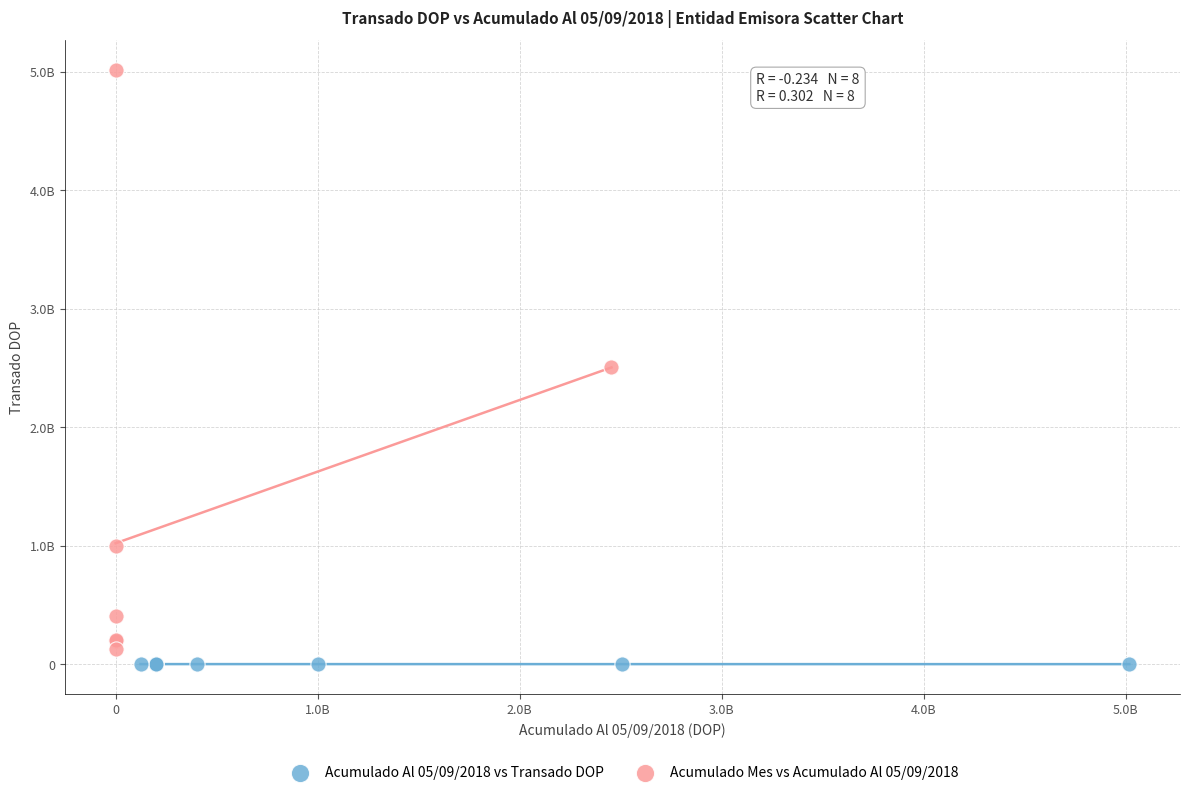

Which series reaches the maximum Y coordinate?

Acumulado Mes vs Acumulado Al 05/09/2018